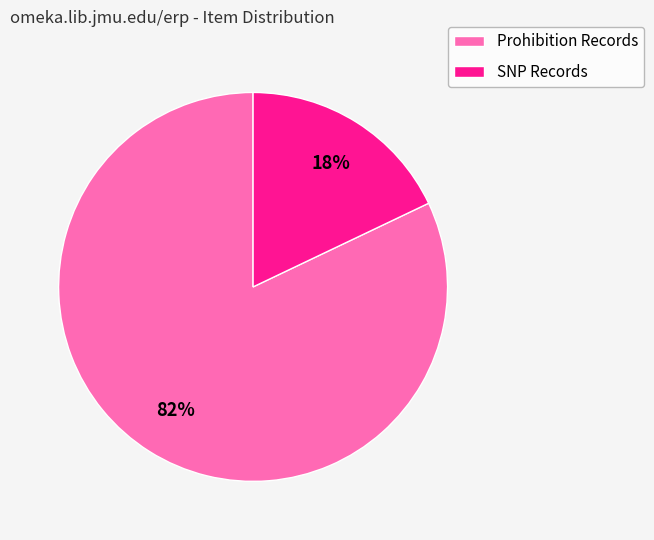

How many slices are in this pie chart?

2